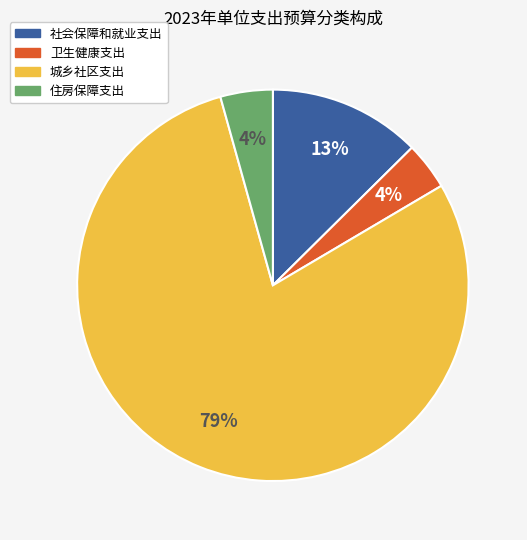

Is the sum of 社会保障和就业支出 and 卫生健康支出 greater than half?

No